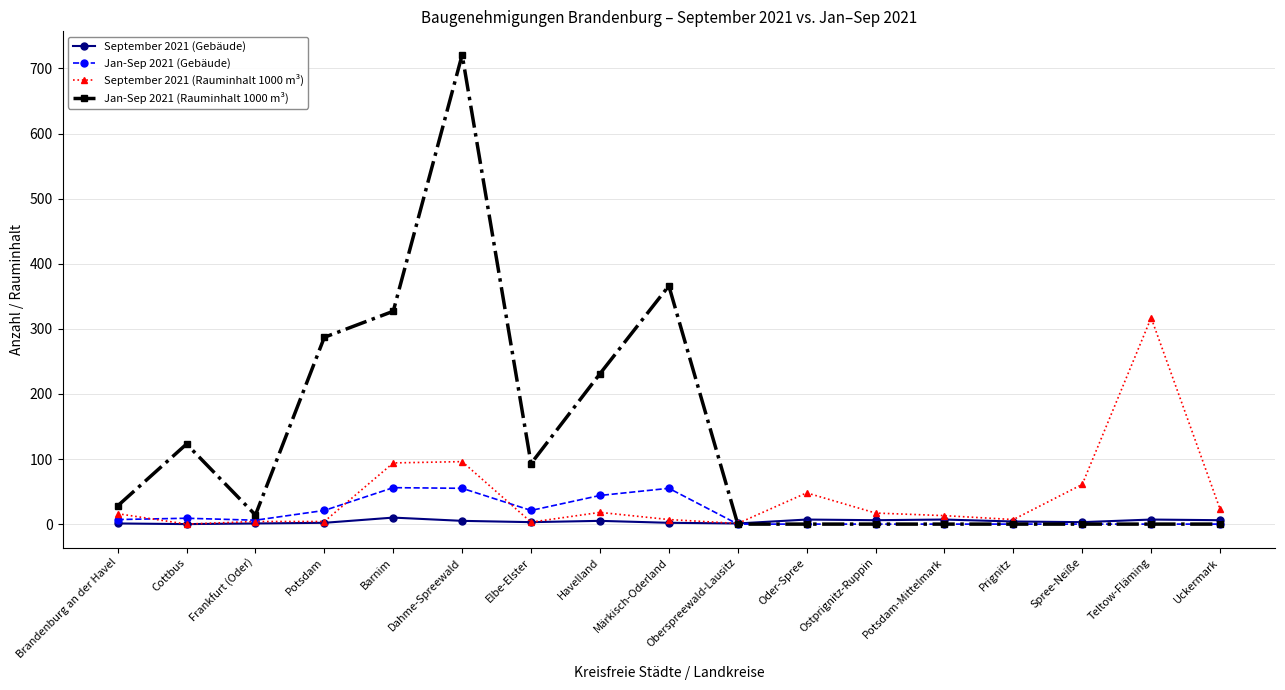

True or false: September 2021 (Gebäude) and Jan-Sep 2021 (Rauminhalt 1000 m³) intersect in this chart.

True